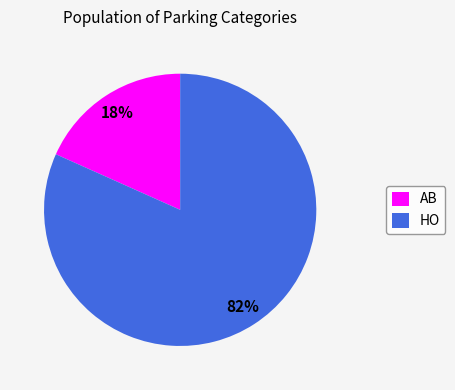

To the nearest percent, what is the combined percentage of AB and HO?

100%